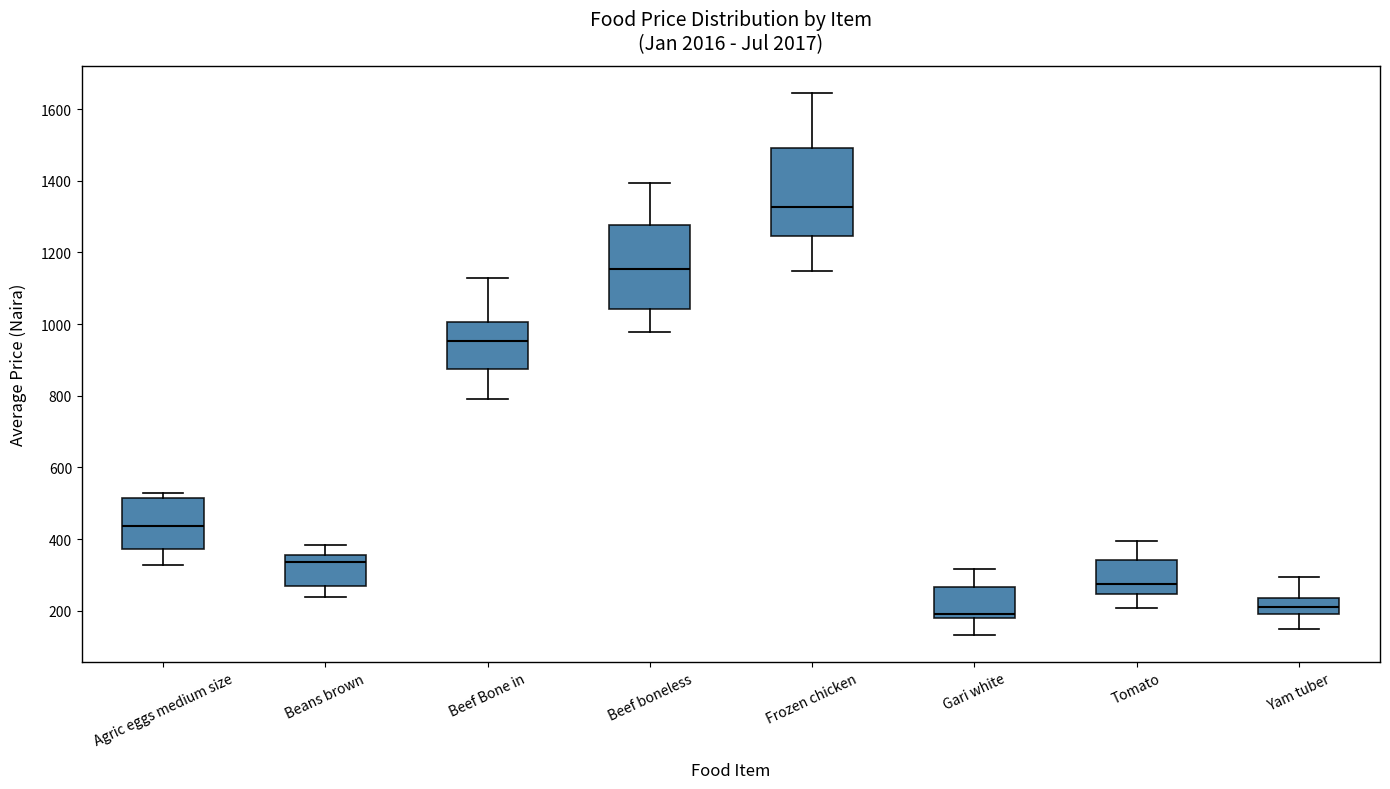

Where does the lower whisker of the box for Yam tuber end on the y-axis? The values are not printed on the chart, so give them approximately, as read against the axis.

140